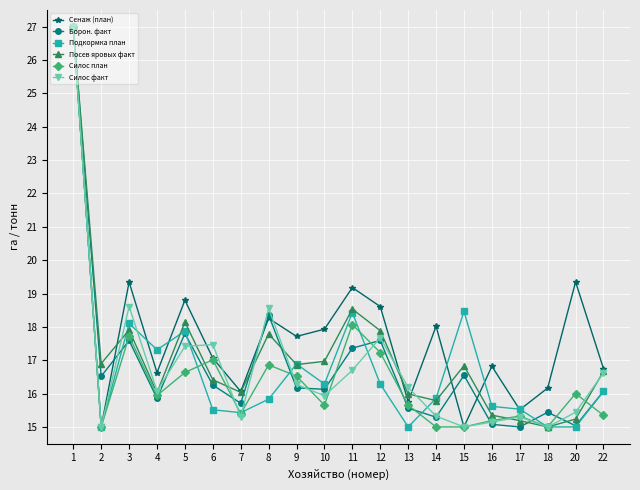

At how many categories does at least one series exceed 20?

1